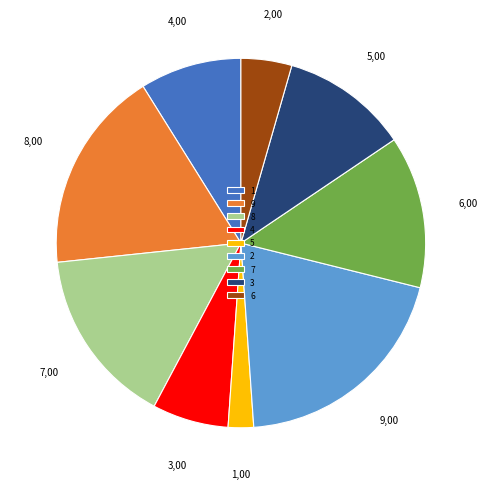

Combined, do 2 and 6 account for over 50%?

No